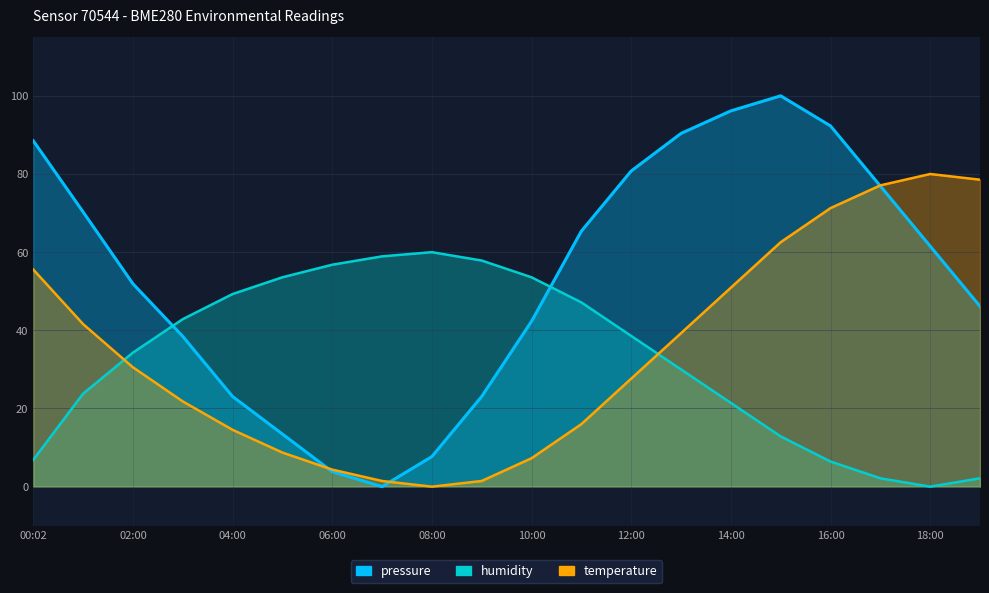

True or false: temperature has a value of 2.0 at 09:00.

False